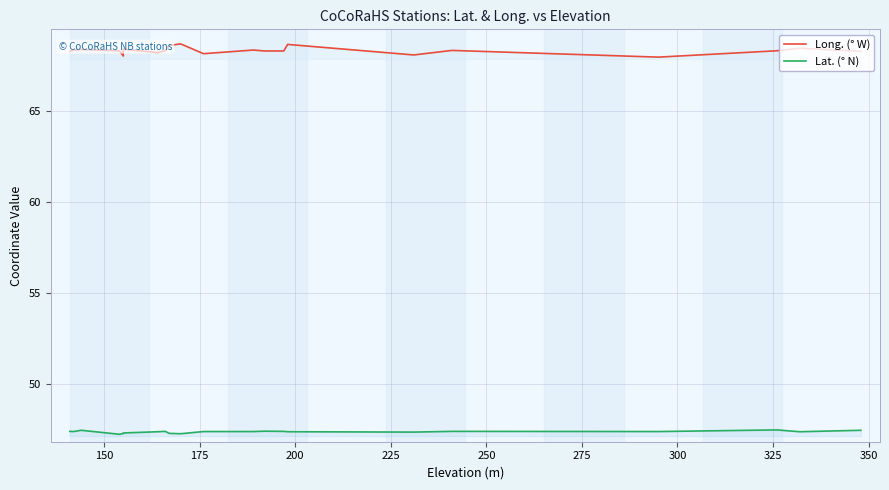

What is the difference between the maximum and minimum values in the Lat. (° N) series?

0.2